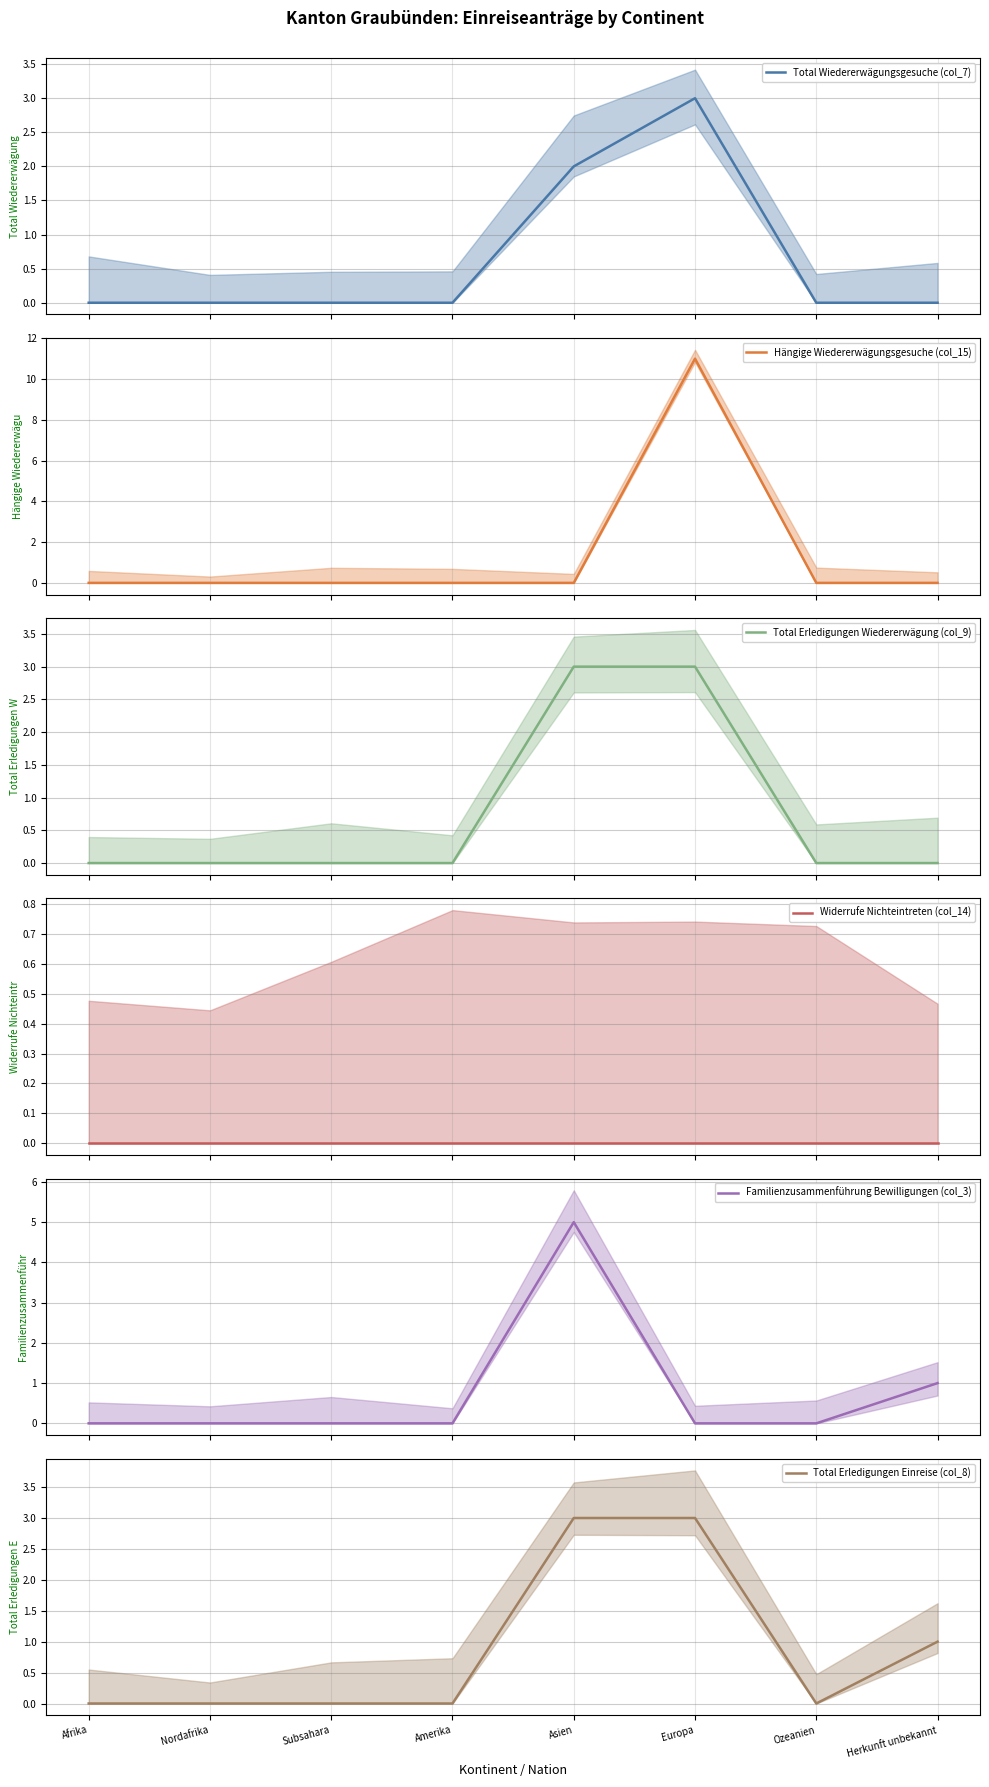

Which series changed the most between Asien and Herkunft unbekannt?

Familienzusammenführung Bewilligungen (col_3)